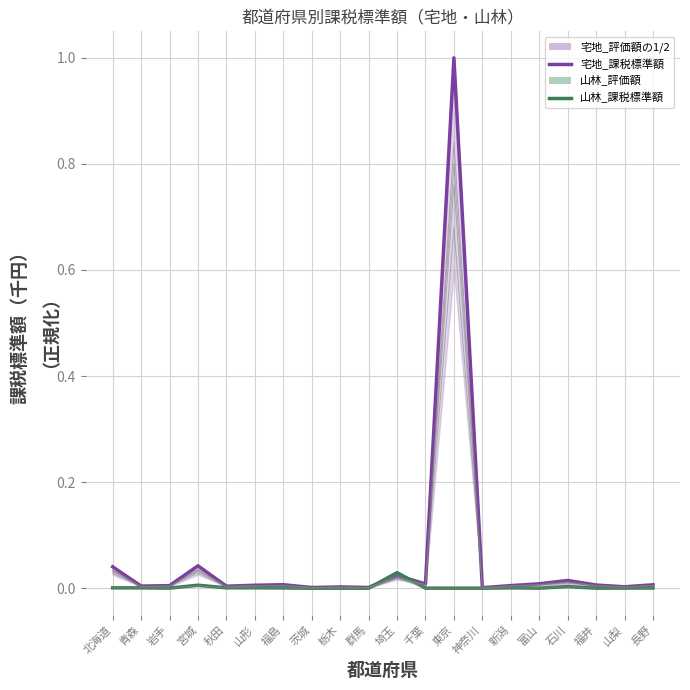

Where is 山林_評価額 nearest to the value 0?

群馬